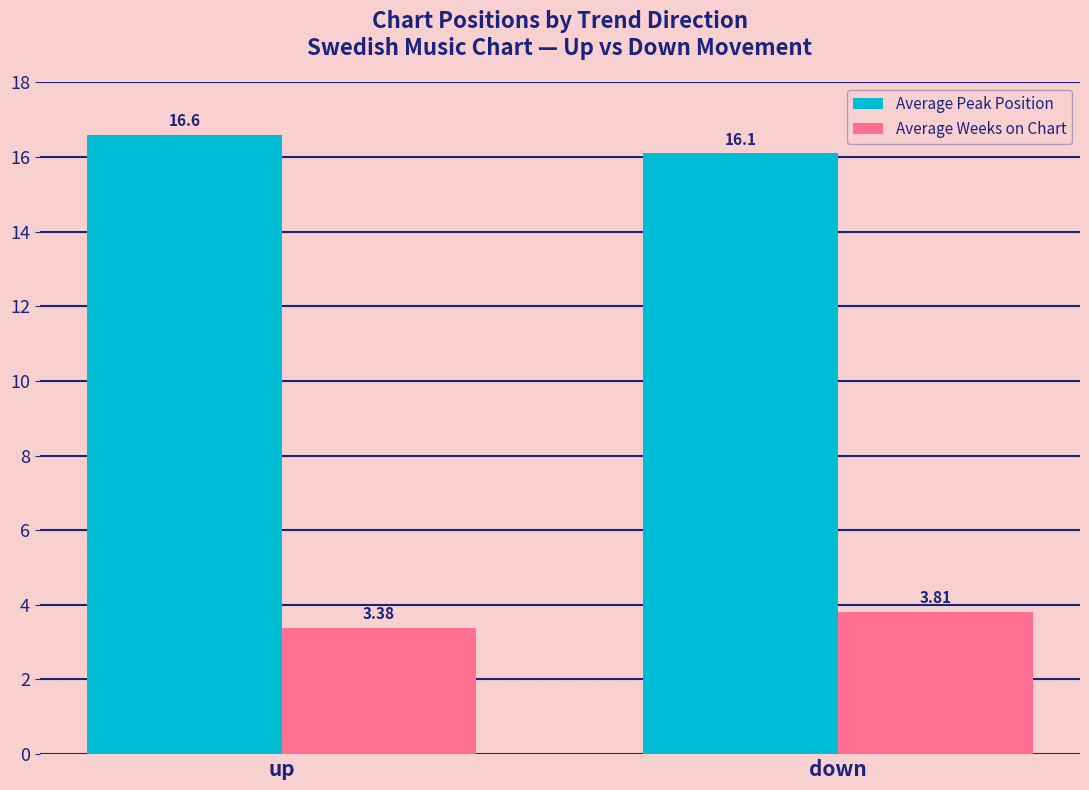

Between up and down, which series saw the biggest shift?

Average Peak Position